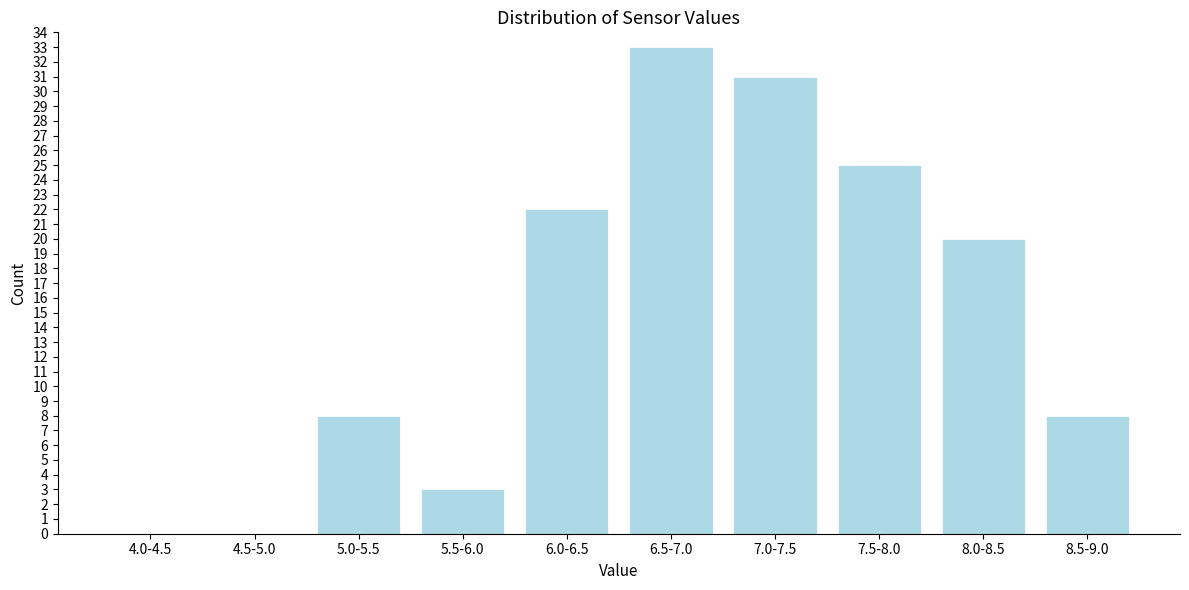

Reading right to left, transcribe all the data shown in this chart.

8.5-9.0=8	8.0-8.5=20	7.5-8.0=25	7.0-7.5=31	6.5-7.0=33	6.0-6.5=22	5.5-6.0=3	5.0-5.5=8	4.5-5.0=0	4.0-4.5=0